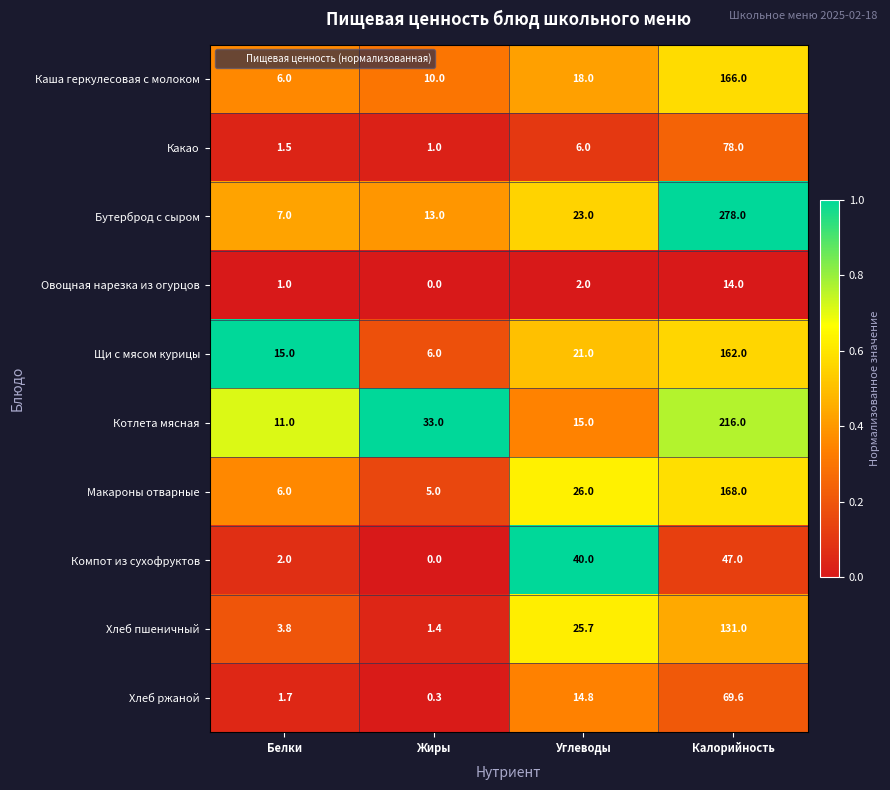

Rank the categories by Хлеб ржаной value from lowest to highest.

Жиры, Белки, Углеводы, Калорийность